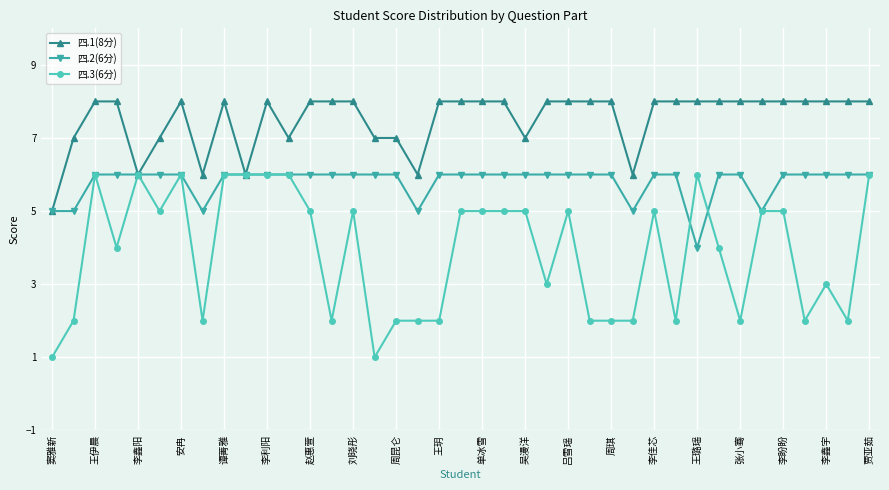

What are all the series names shown in the legend?

四.1(8分), 四.2(6分), 四.3(6分)